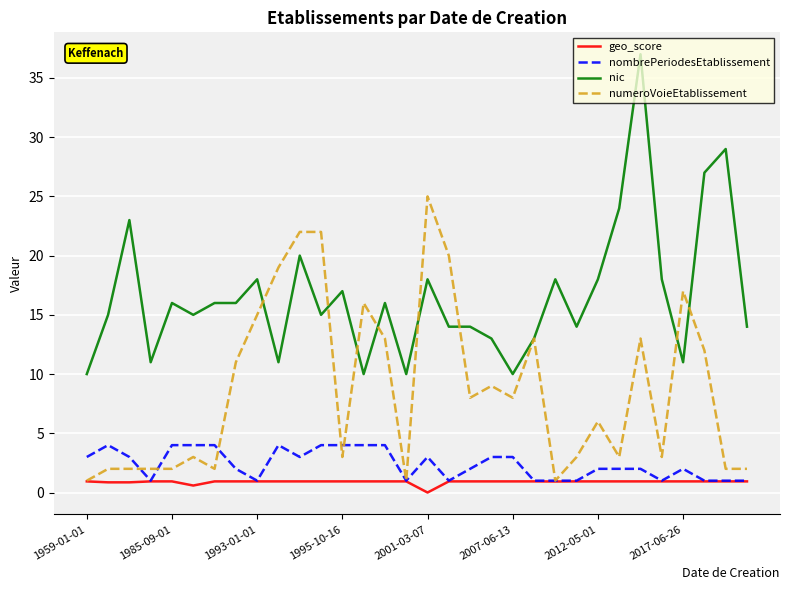

What is the lowest value of the nombrePeriodesEtablissement series?

1.0